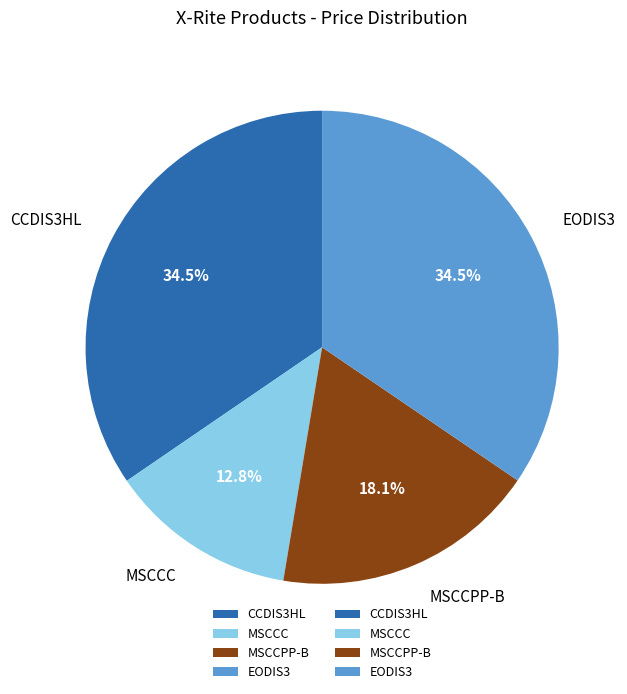

Between CCDIS3HL and MSCCC, which is larger?

CCDIS3HL